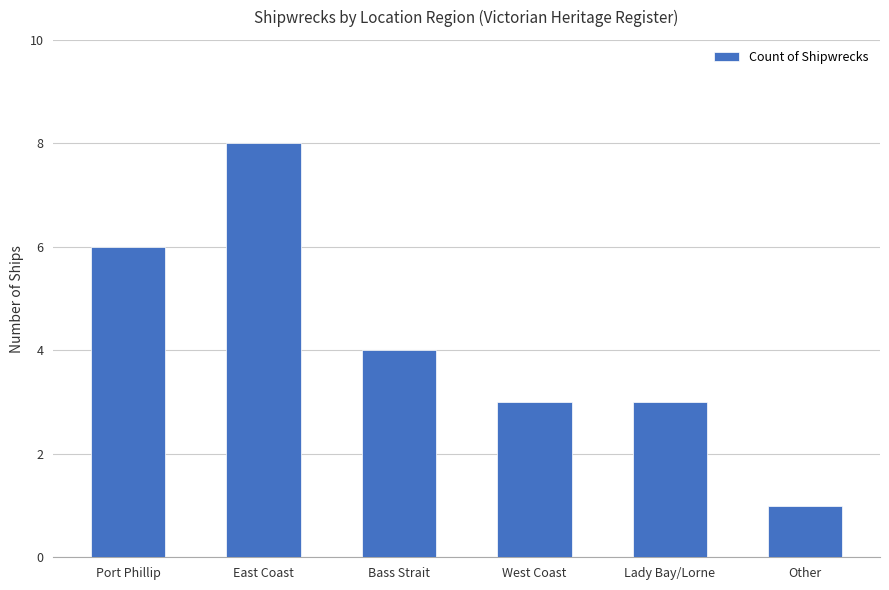

Reading left to right, what are all the values shown in this chart?

Port Phillip=6	East Coast=8	Bass Strait=4	West Coast=3	Lady Bay/Lorne=3	Other=1